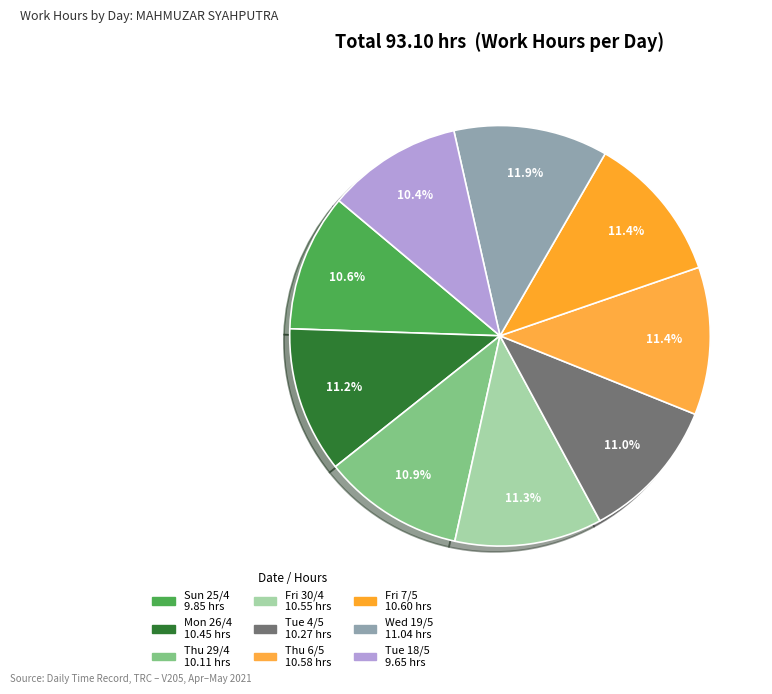

Which has a higher value, Wed 19/5 or Tue 18/5?

Wed 19/5